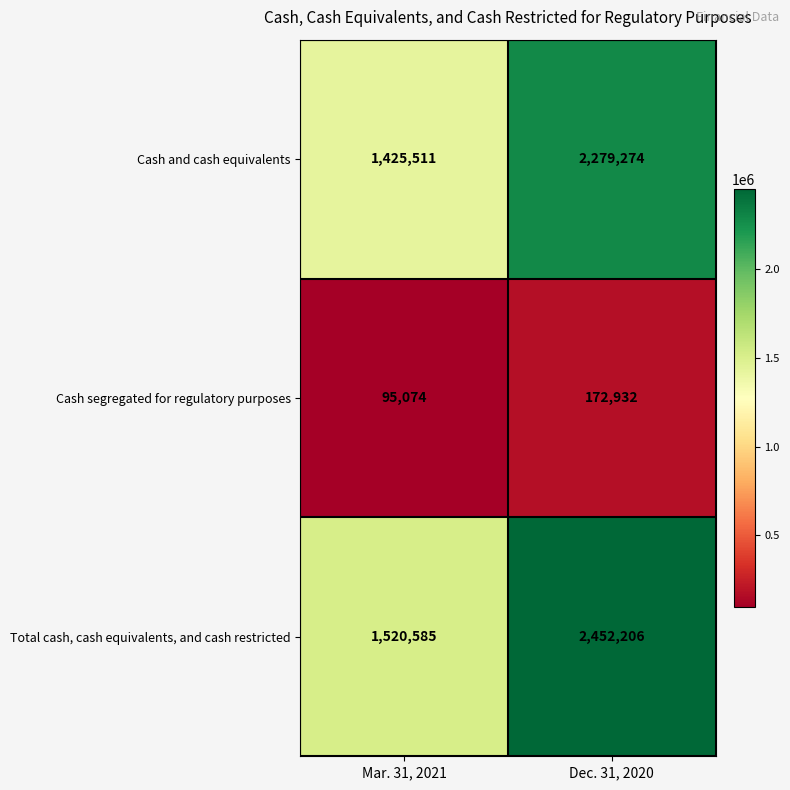

Reading right to left, extract all data points from this chart.

Cash and cash equivalents: 2279274	1425511
Cash segregated for regulatory purposes: 172932	95074
Total cash, cash equivalents, and cash restricted: 2452206	1520585